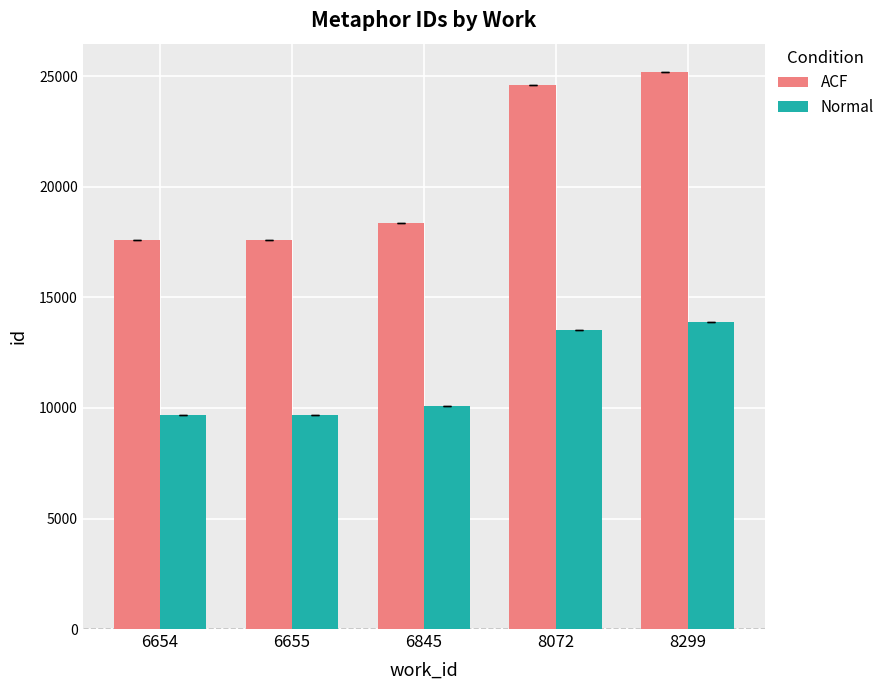

Is it true that ACF equals 18375.0 at 6845?

True